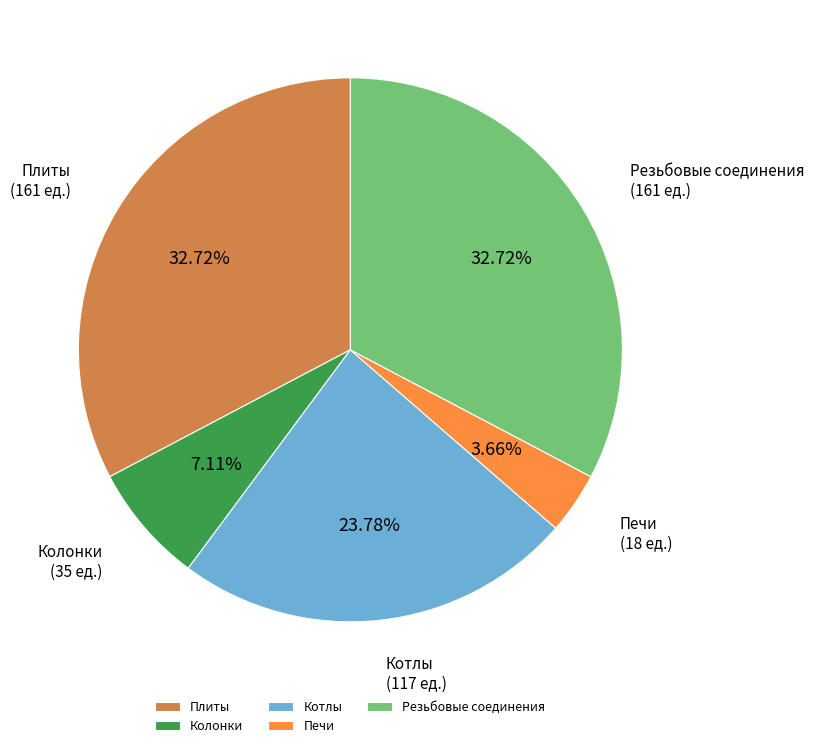

Combined, do Печи and Резьбовые соединения account for over 50%?

No